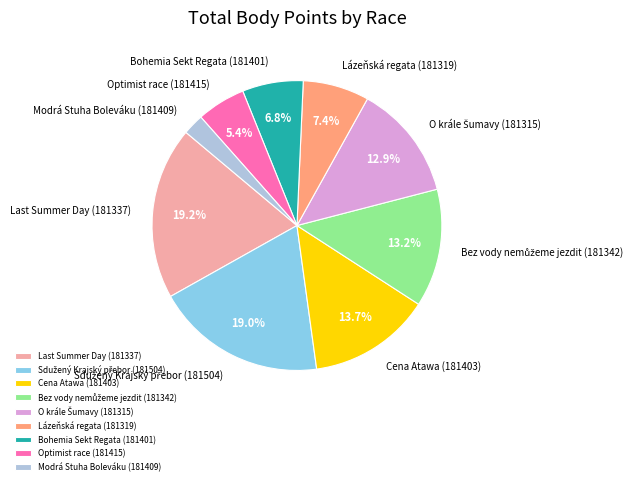

Which slice is the smallest?

Modrá Stuha Boleváku (181409)